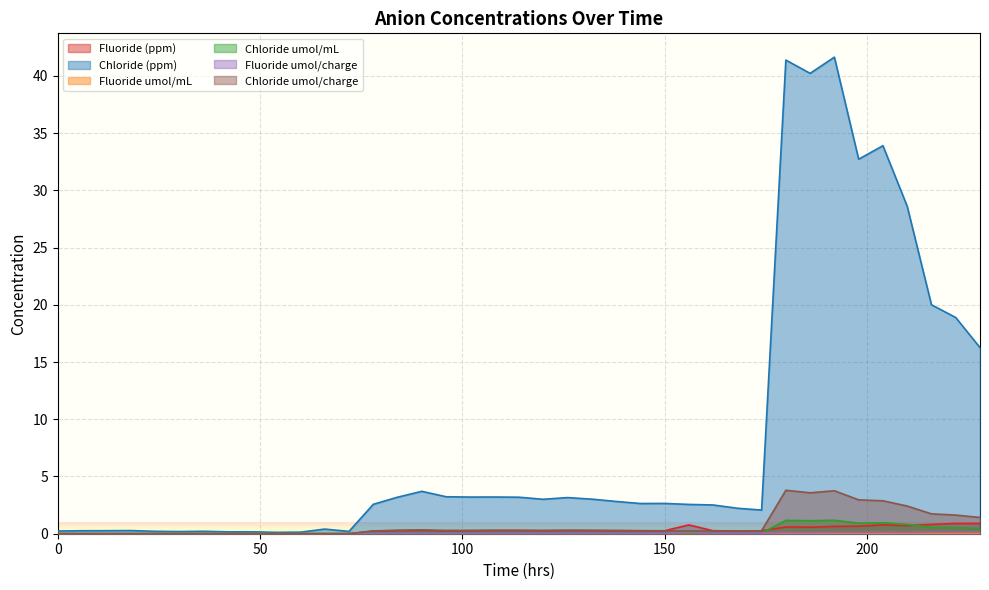

Which series has the largest range (max minus min)?

Chloride (ppm)